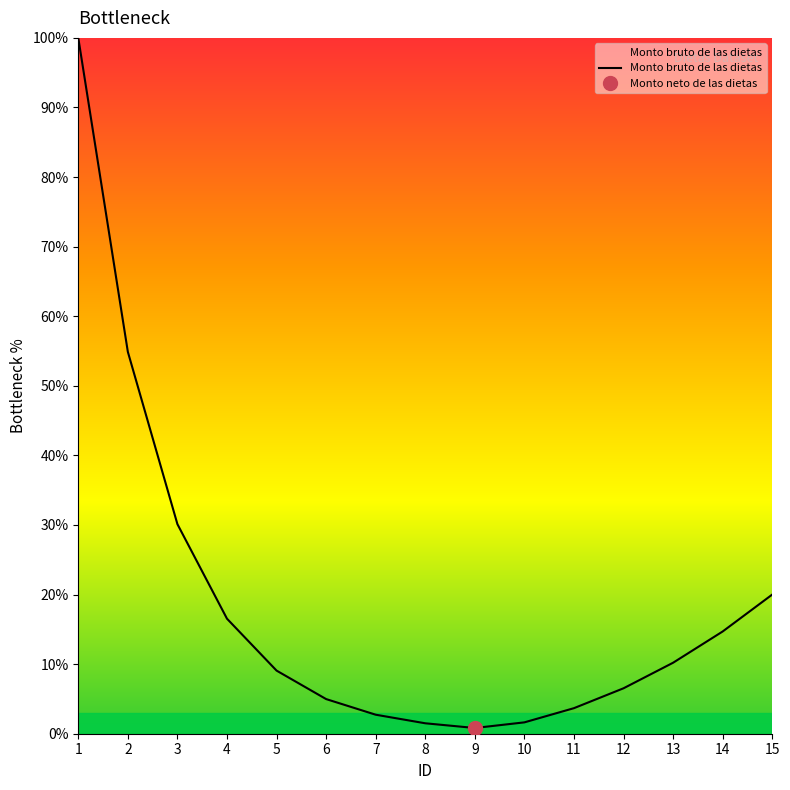

The chart shows a value of 5.5 at 5. True or false?

False